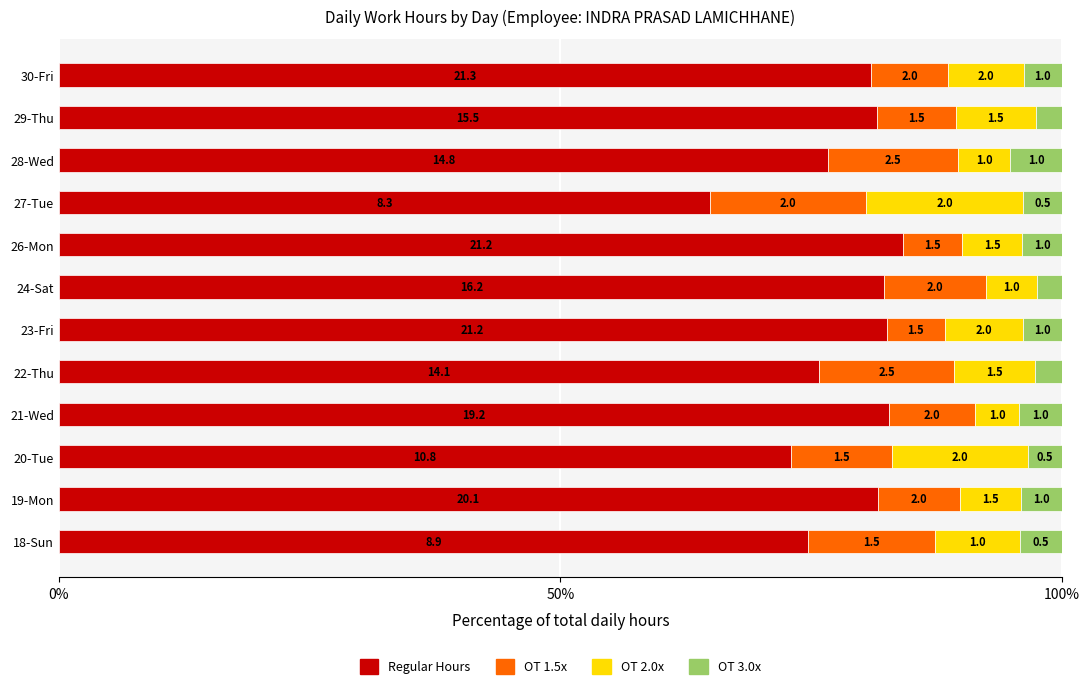

What are all the series names shown in the legend?

Regular Hours, OT 1.5x, OT 2.0x, OT 3.0x